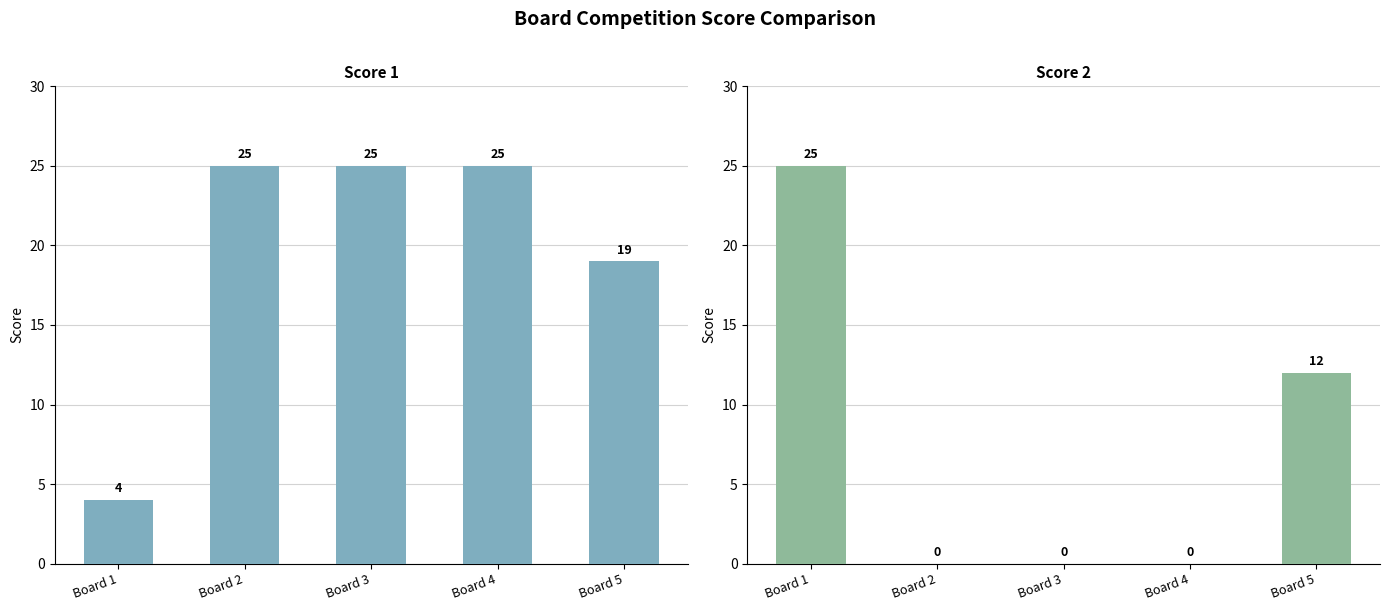

Is it true that Score 2 equals 0 at Board 4?

True